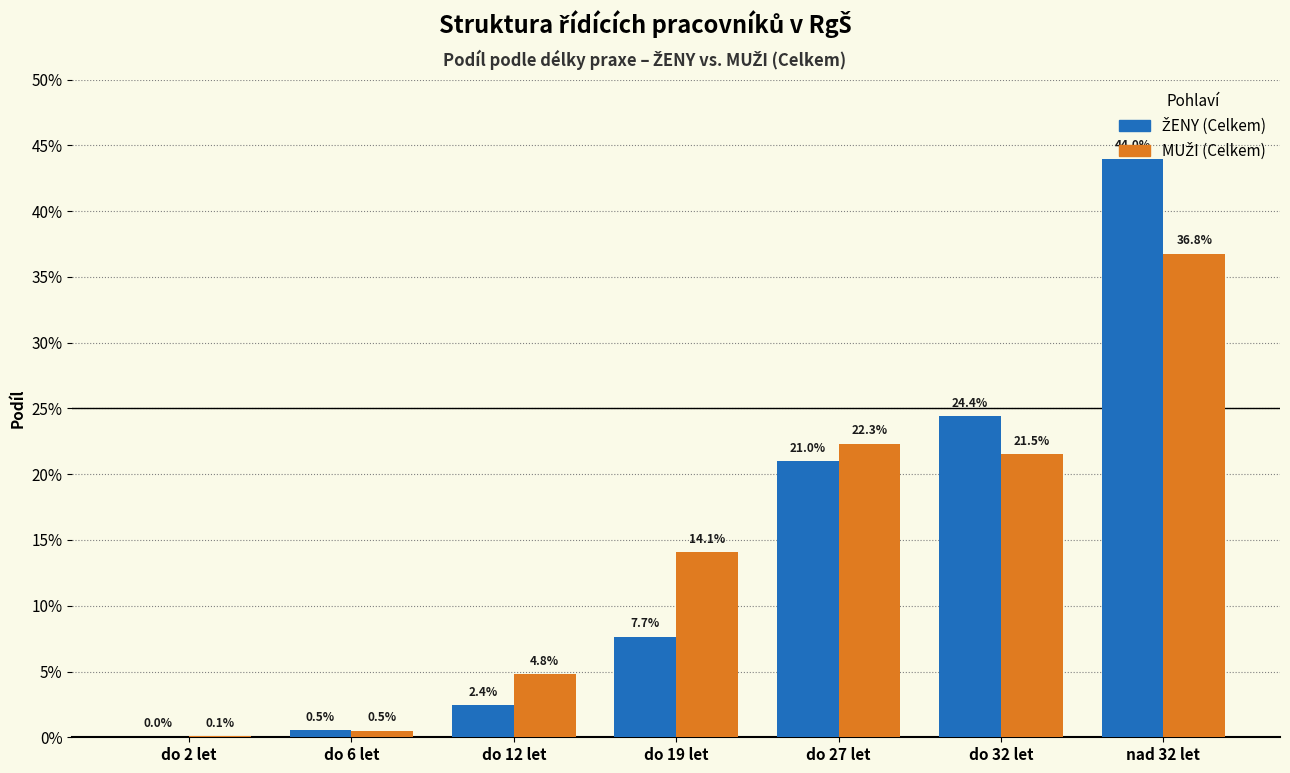

Are the bars grouped side by side (vs. stacked)?

Yes